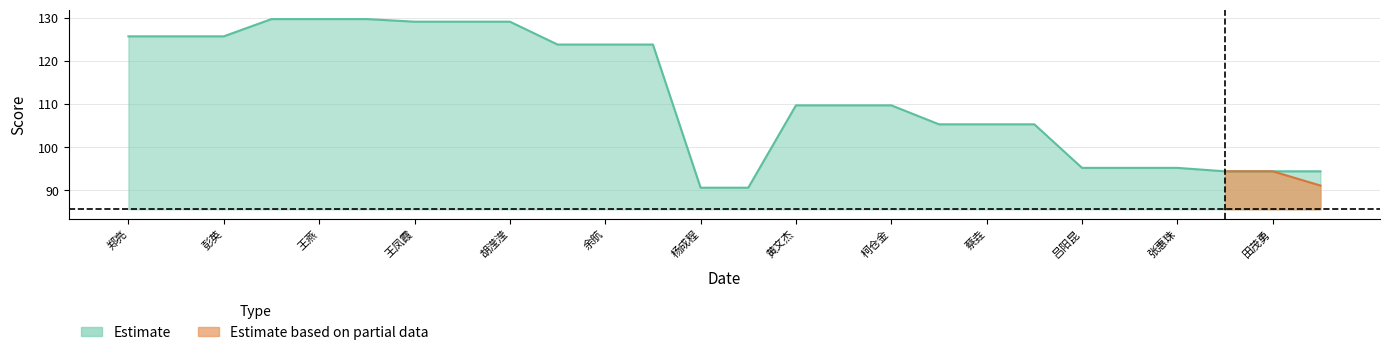

What is the average value?

112.3